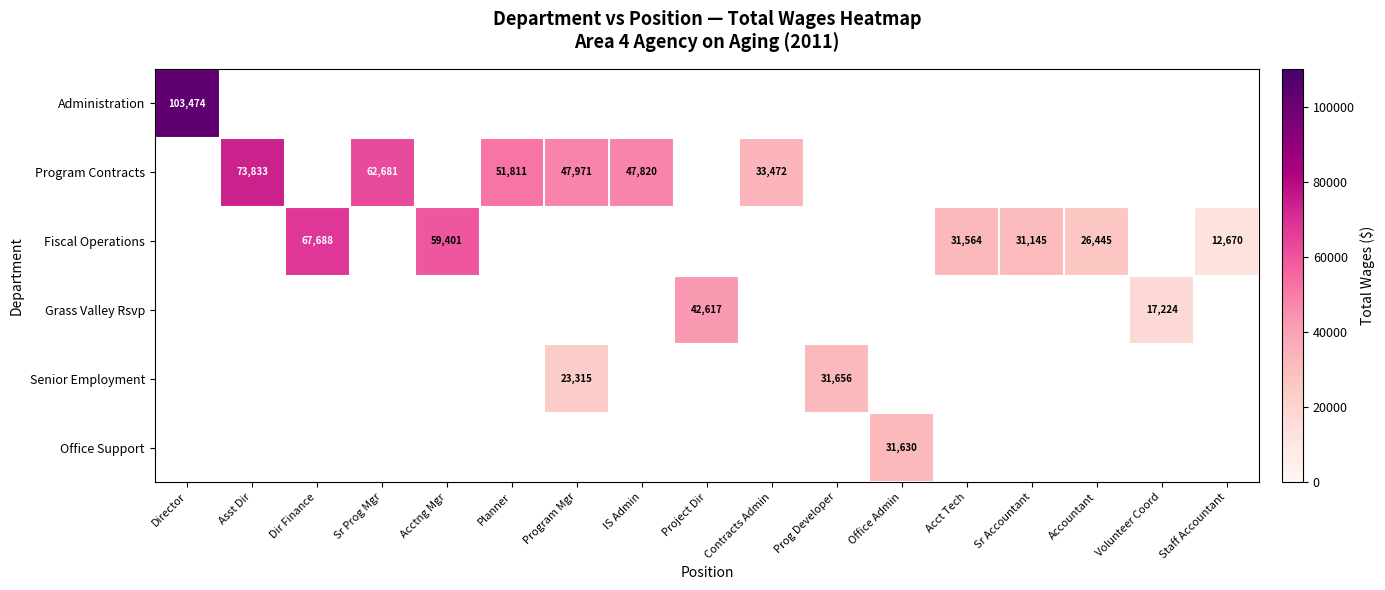

What is the difference between the Fiscal Operations values at Dir Finance and Sr Accountant?

36543